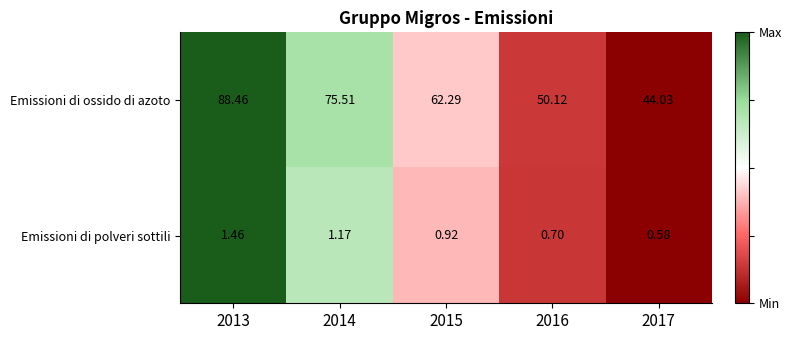

At which category is the sum across all series the highest?

2013